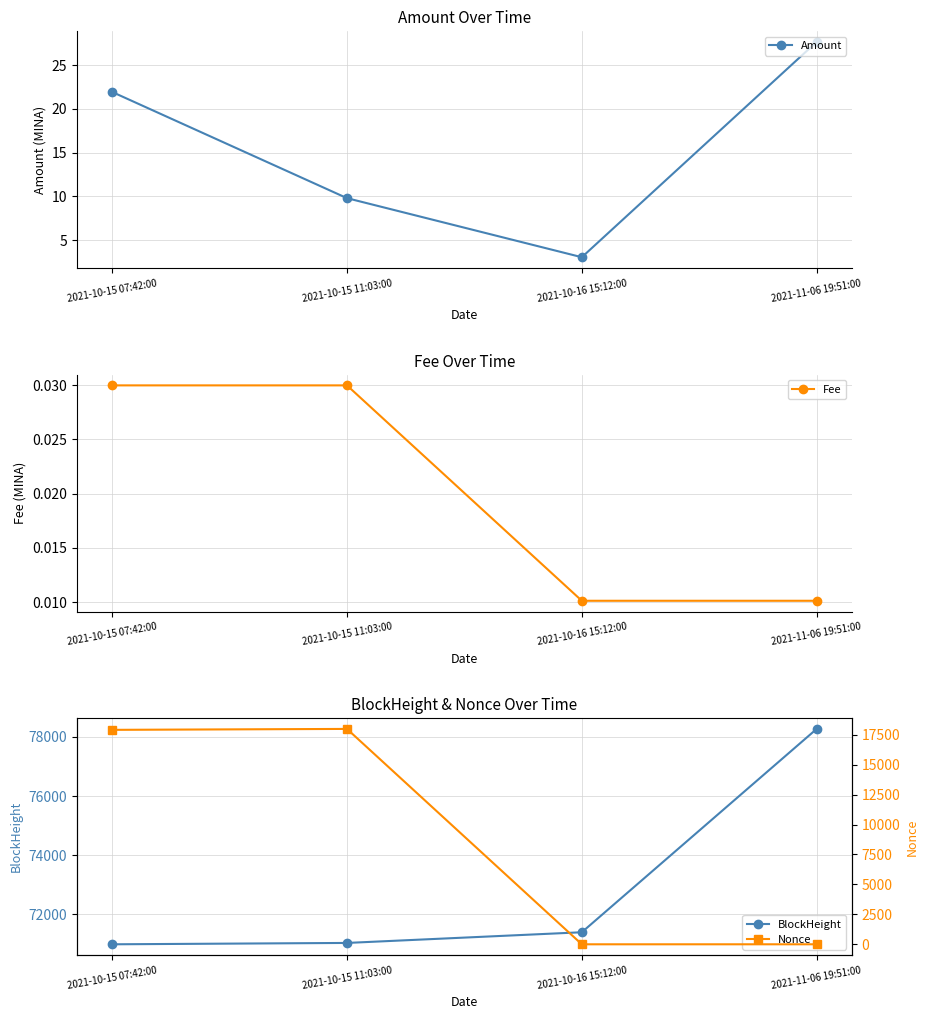

Is this an area chart (filled region under the line)?

No